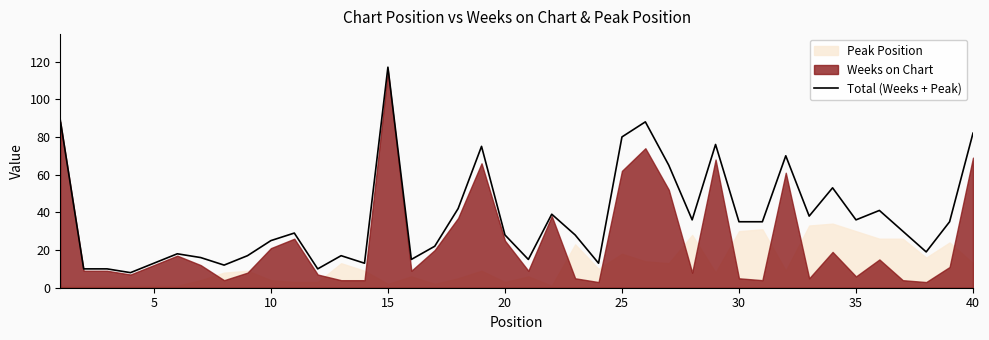

How many lines are shown in the chart?

1